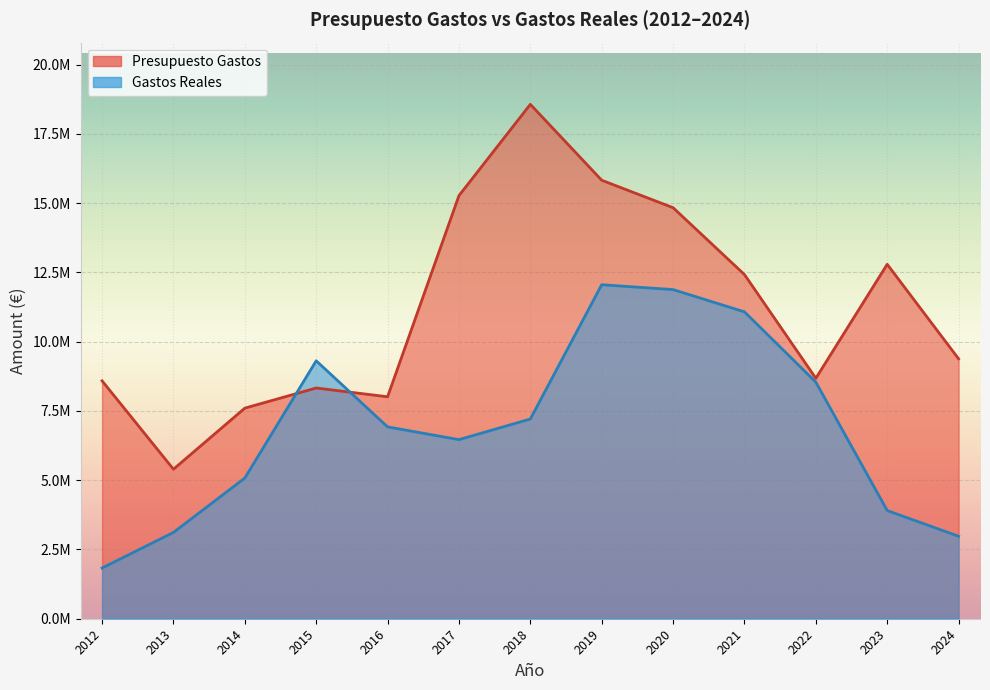

Where is the first local maximum for Presupuesto Gastos?

2015